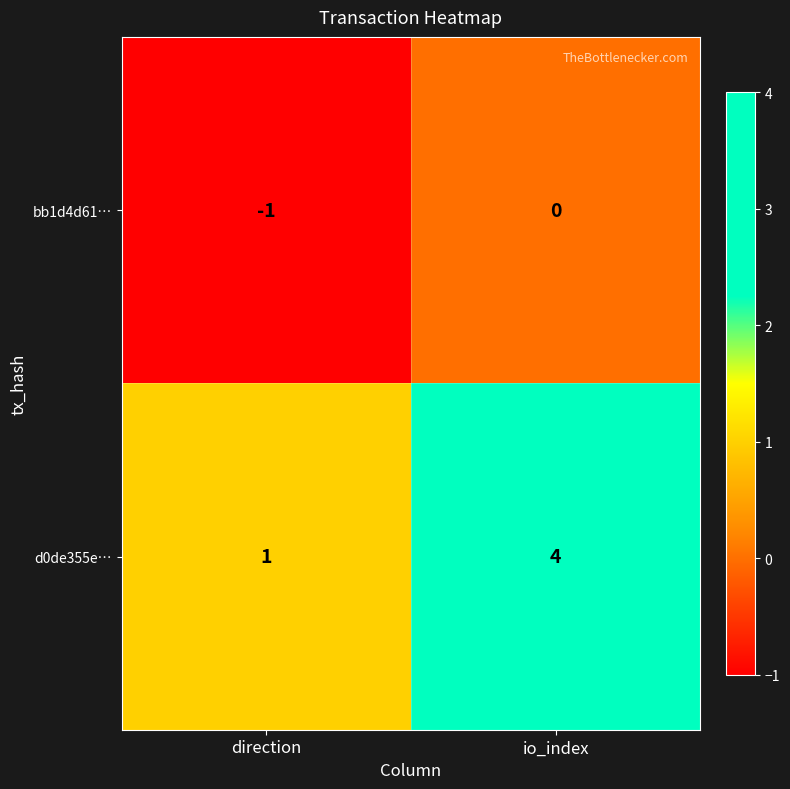

List the series in order of their peak value, lowest first.

bb1d4d61…, d0de355e…